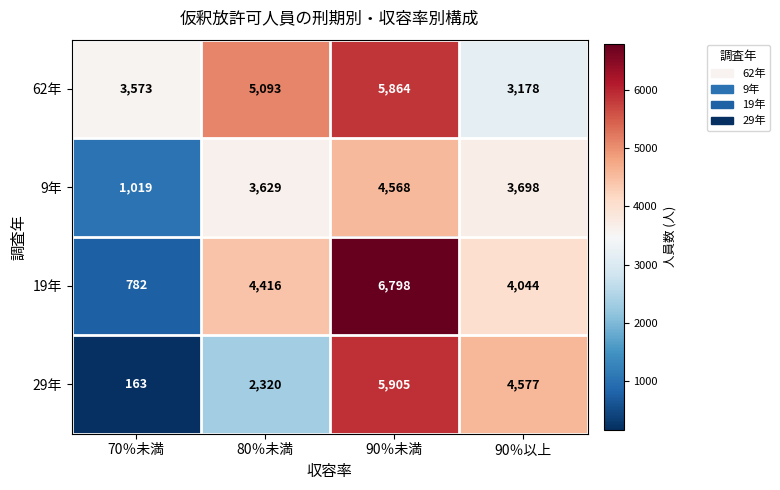

At 90％以上, list the series in order from largest to smallest.

29年, 19年, 9年, 62年